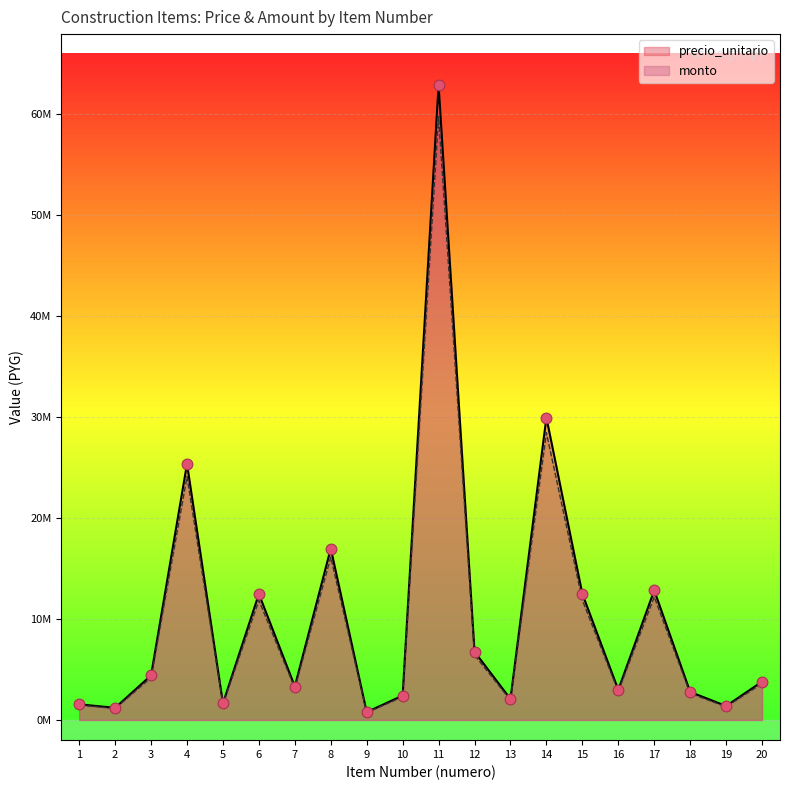

Which series reaches the minimum Y coordinate?

monto